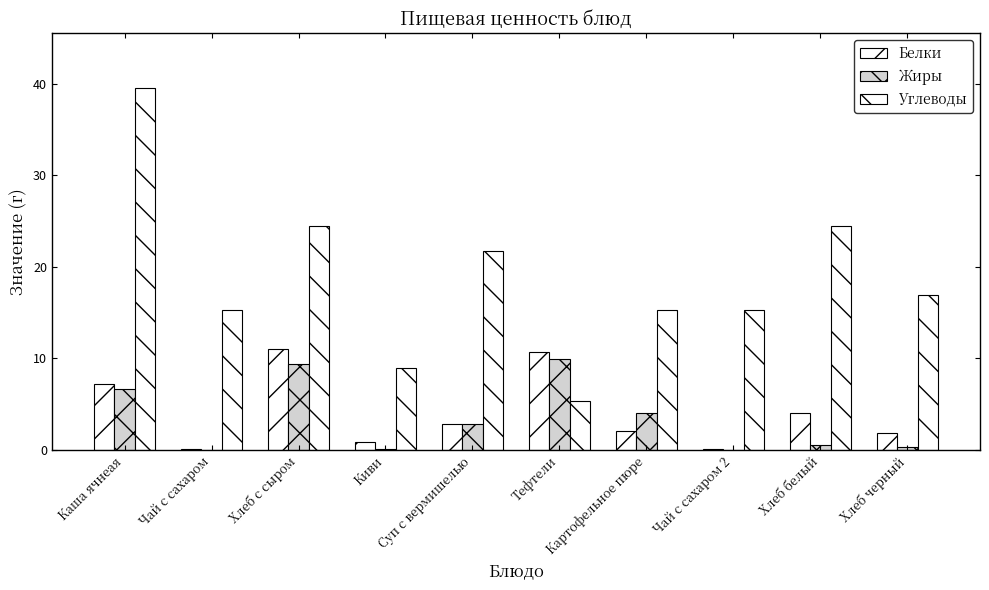

What is the difference between the Жиры values at Суп с вермишелью and Хлеб с сыром?

6.5